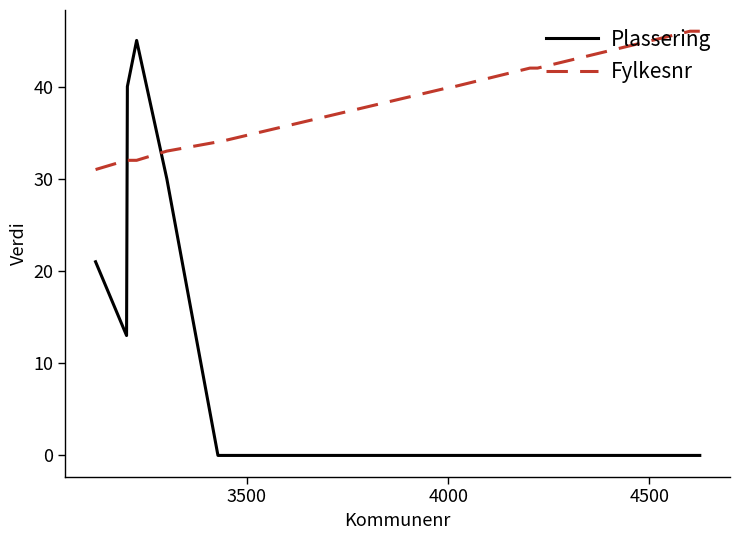

Which series has the widest spread of values?

Plassering